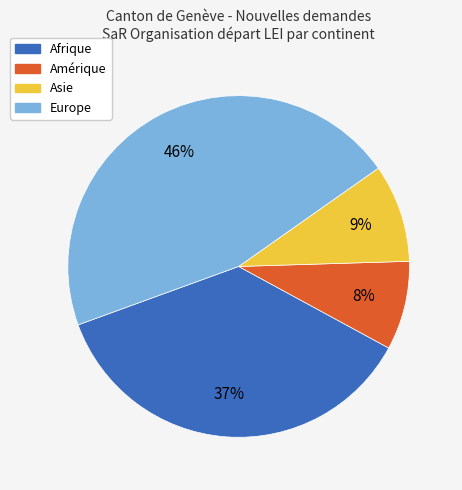

How many segments does this pie chart have?

4